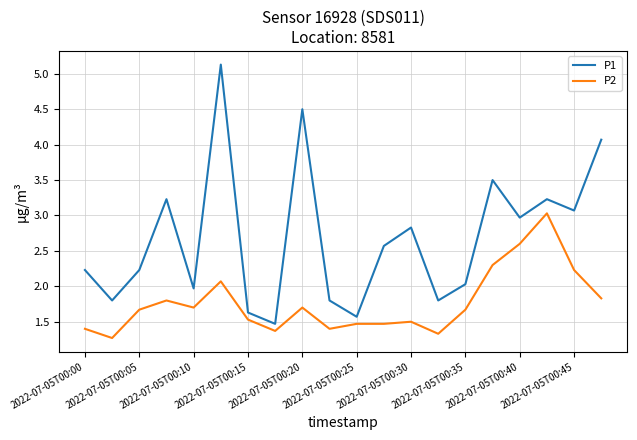

True or false: P1 and P2 intersect in this chart.

False